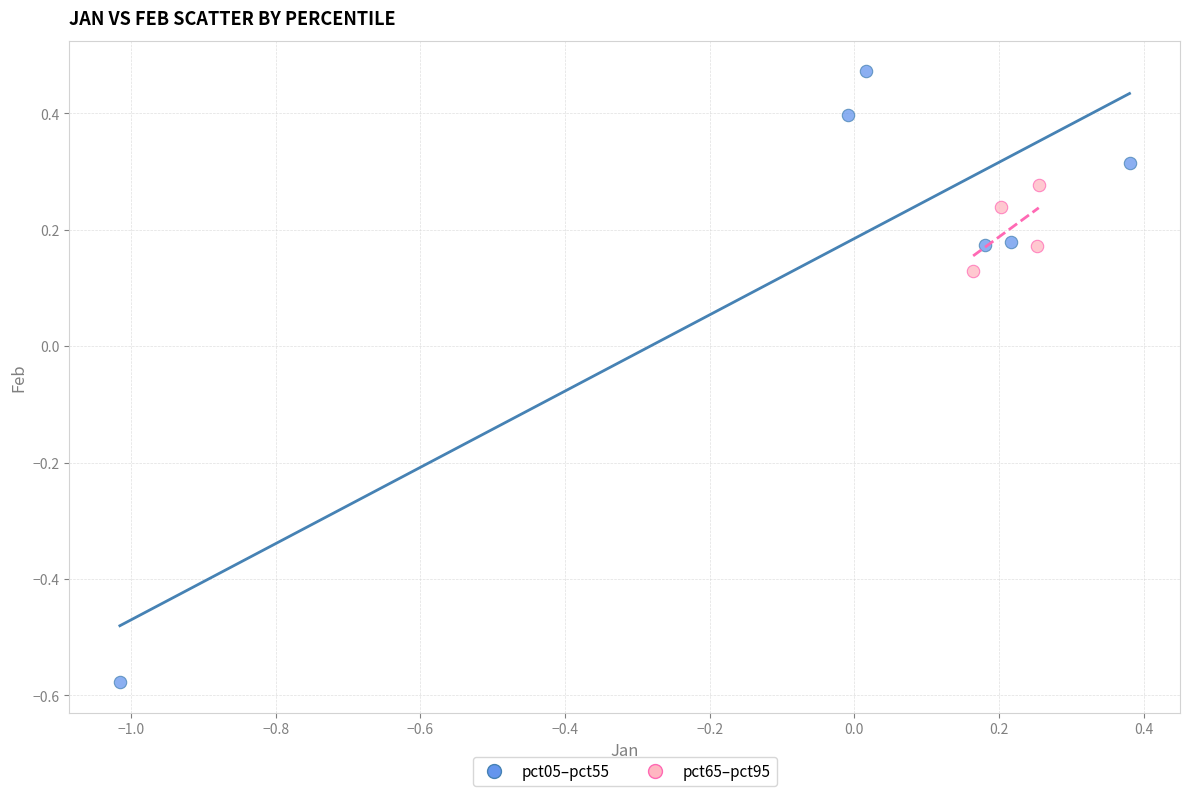

Which series contains the lowest Y value?

pct05–pct55